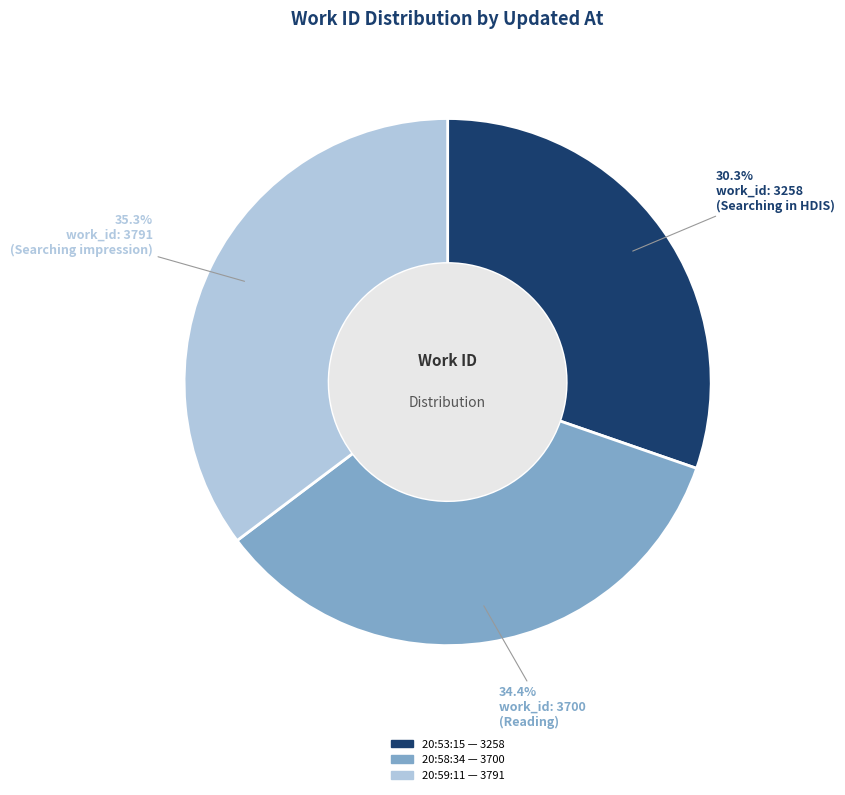

Does any single category account for the majority?

No